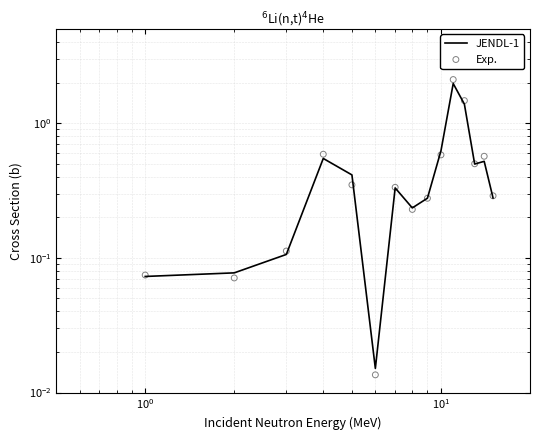

Which series has the largest Y range (max minus min)?

Exp.